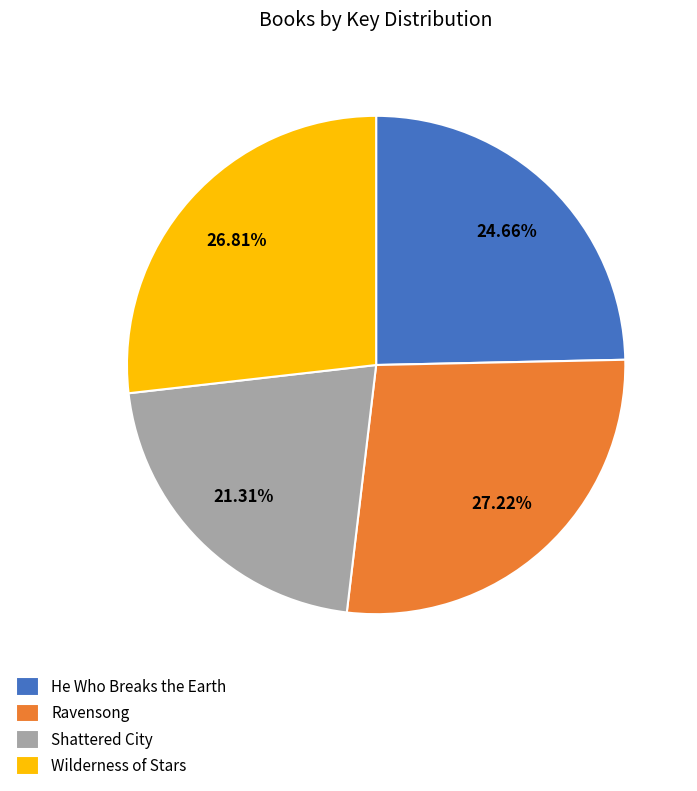

How many slices are in this pie chart?

4